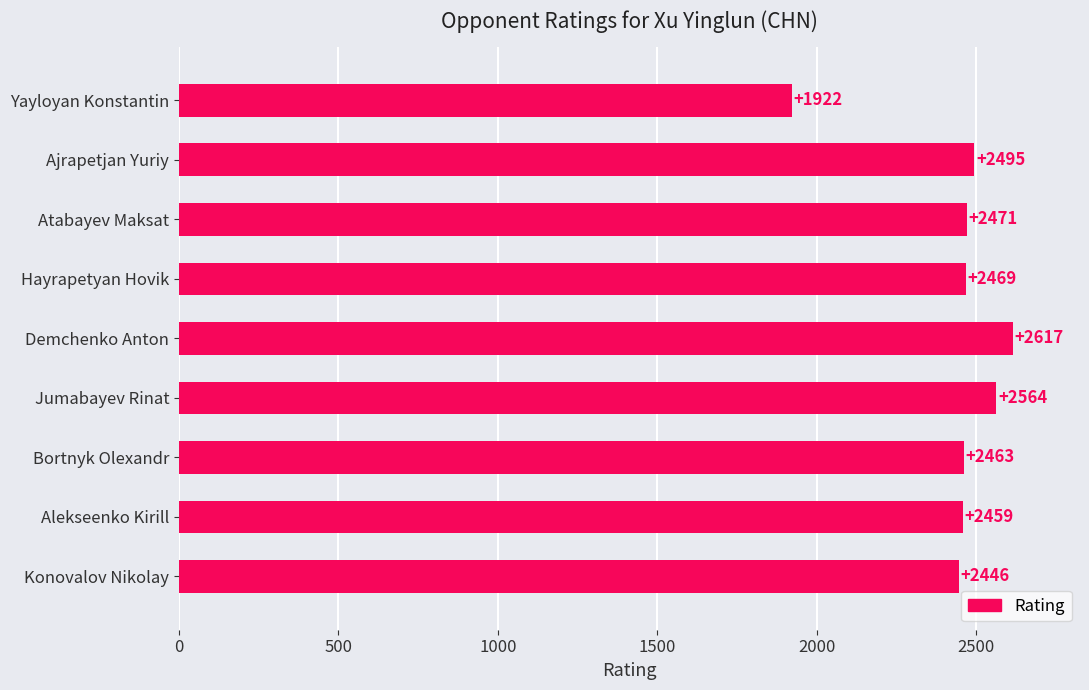

Approximately how many times larger is the value at Jumabayev Rinat compared to Alekseenko Kirill?

1.0